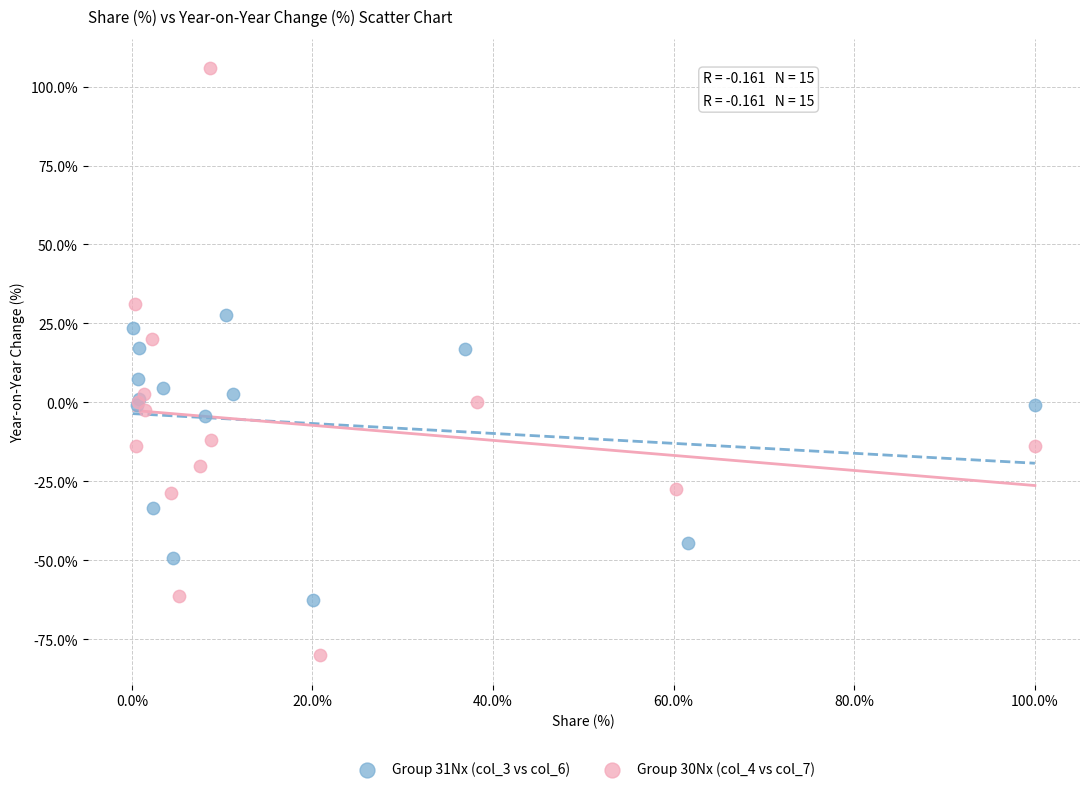

What are all the series names shown in the legend?

Group 31Nx (col_3 vs col_6), Group 30Nx (col_4 vs col_7)